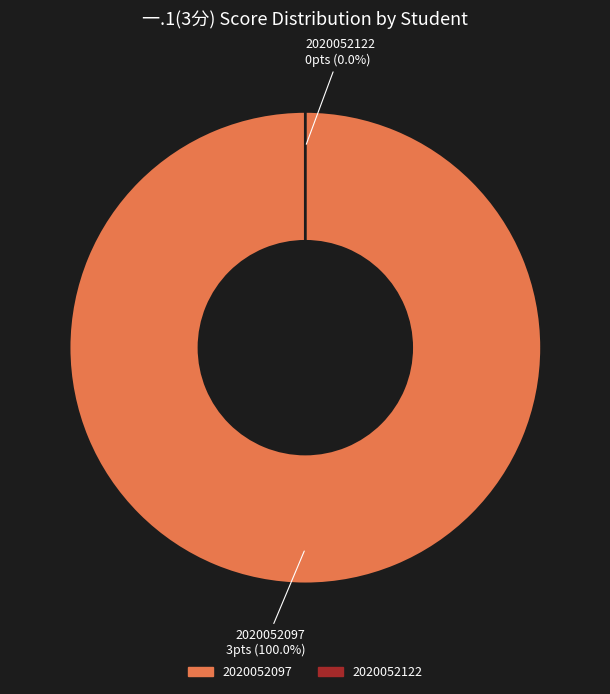

Combined, what portion of the pie is 2020052097 and 2020052122?

100.0%